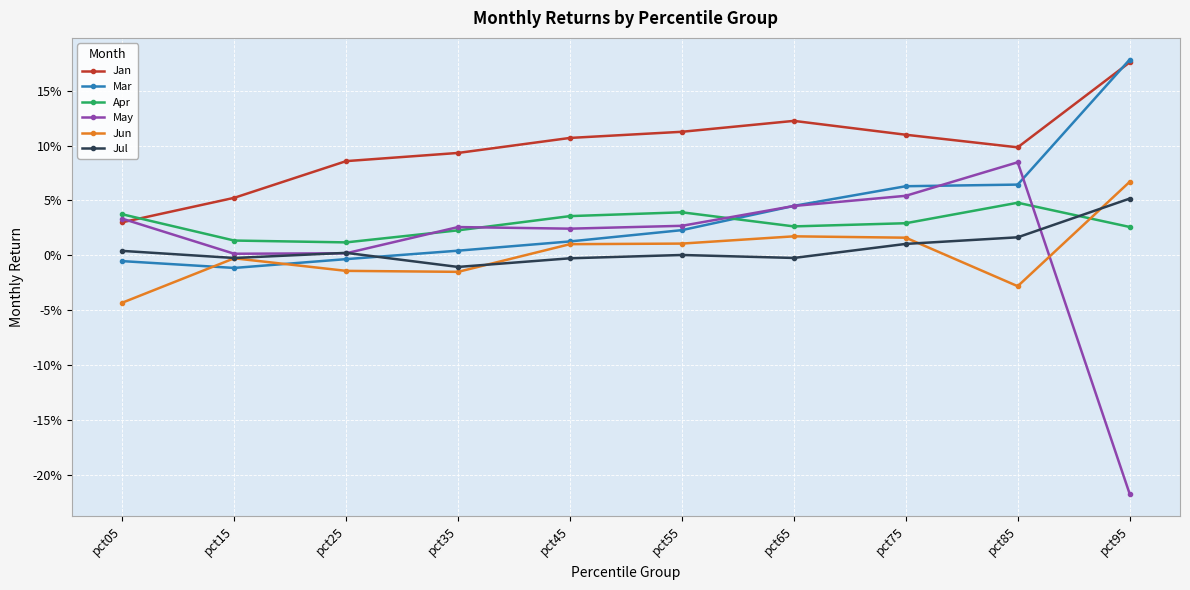

What is the greatest value displayed?

0.2